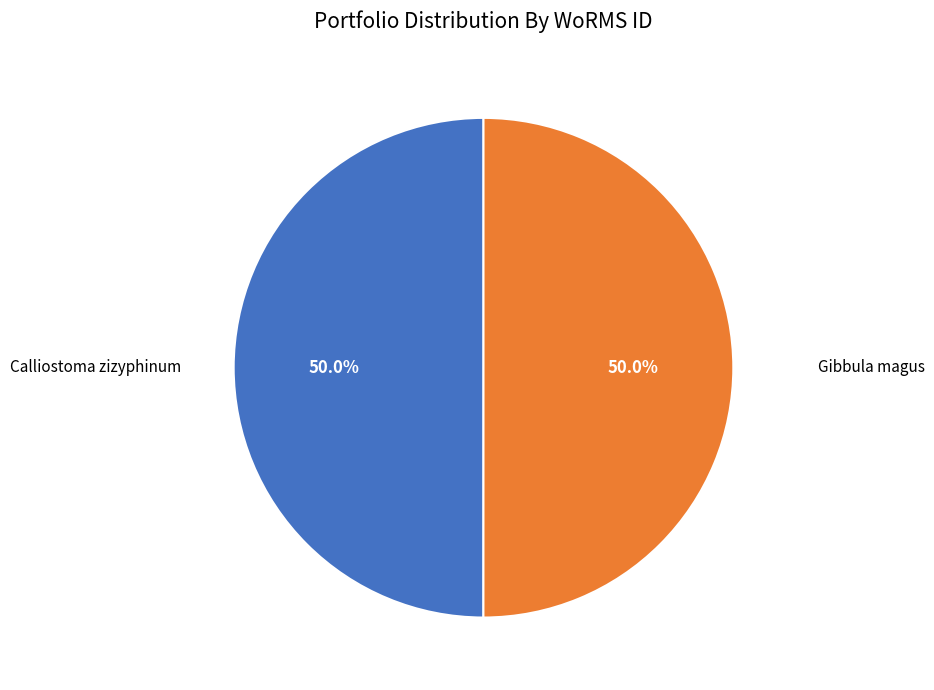

How many segments does this pie chart have?

2